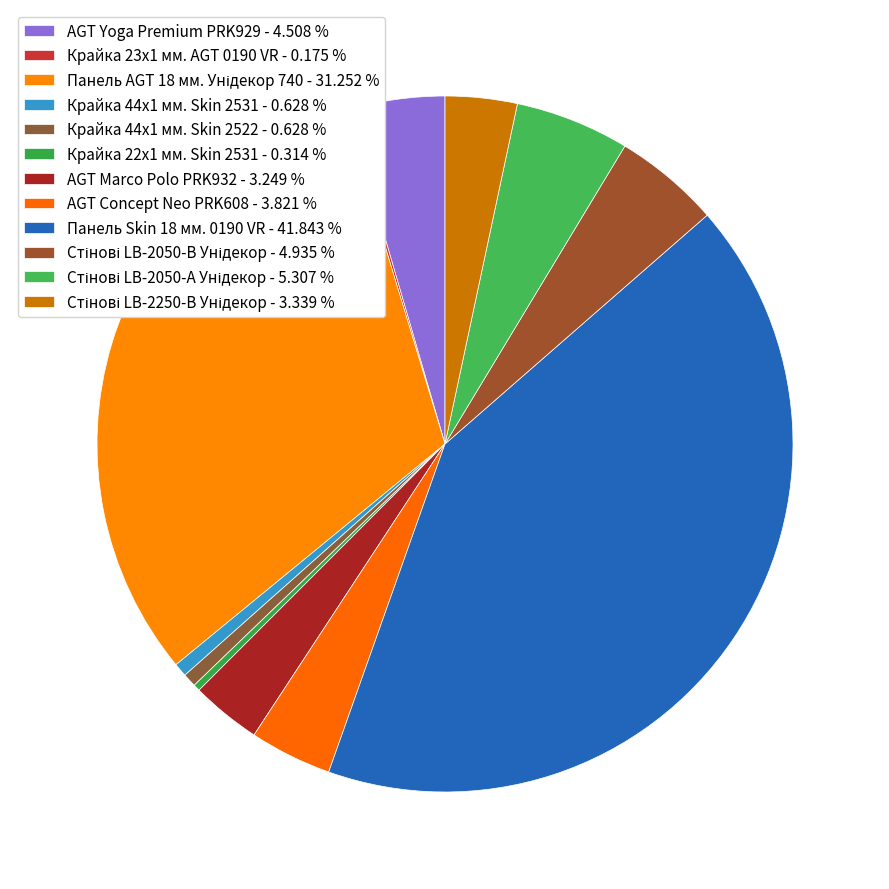

To the nearest percent, what is the difference between the largest and smallest slice percentages?

42%